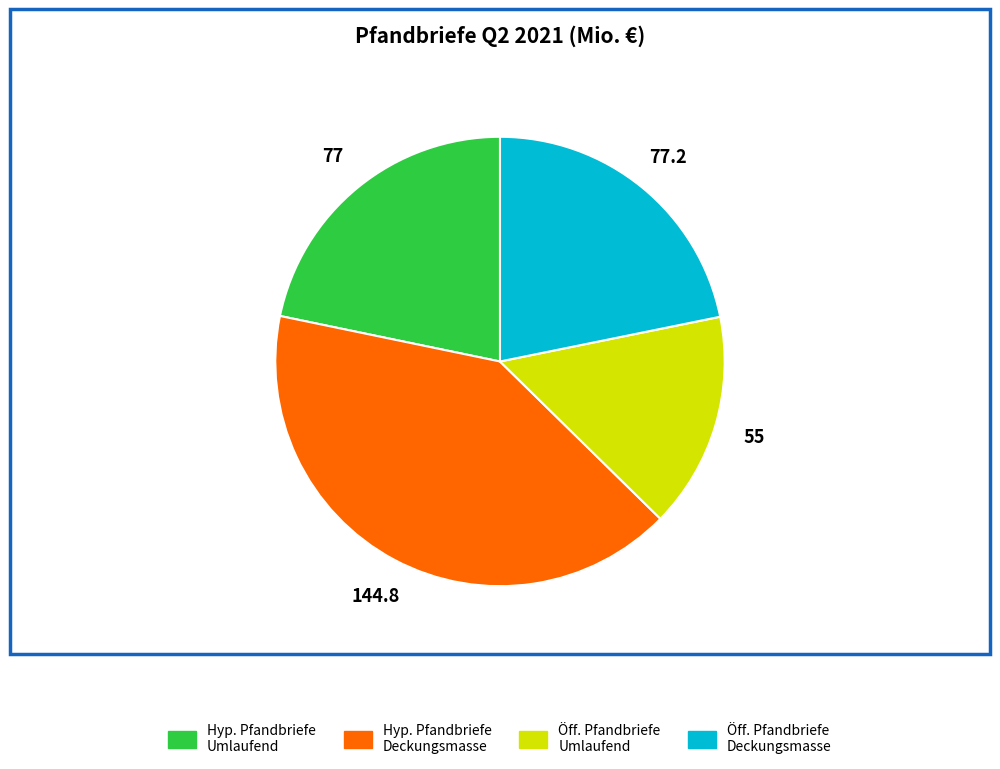

Is there a majority slice in this chart?

No